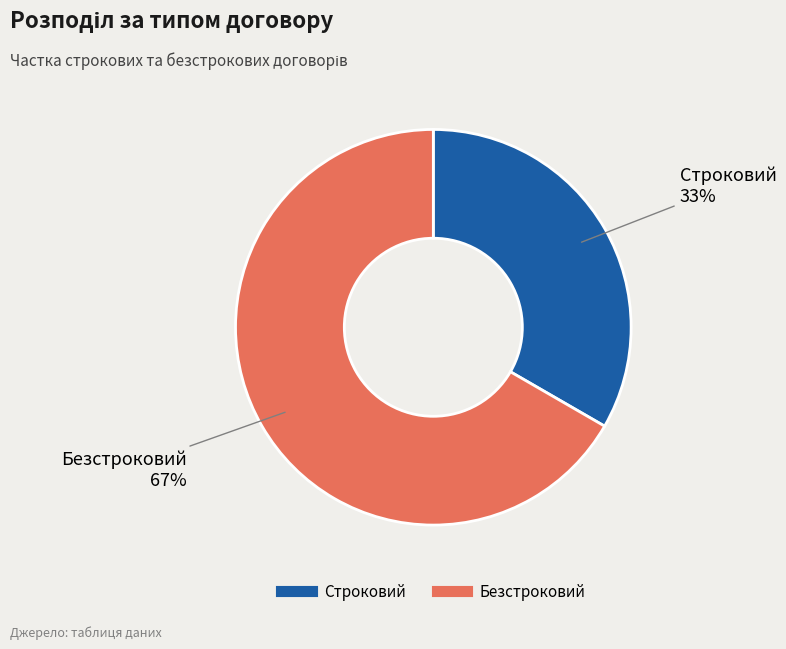

Rank the categories by value from lowest to highest.

Строковий, Безстроковий